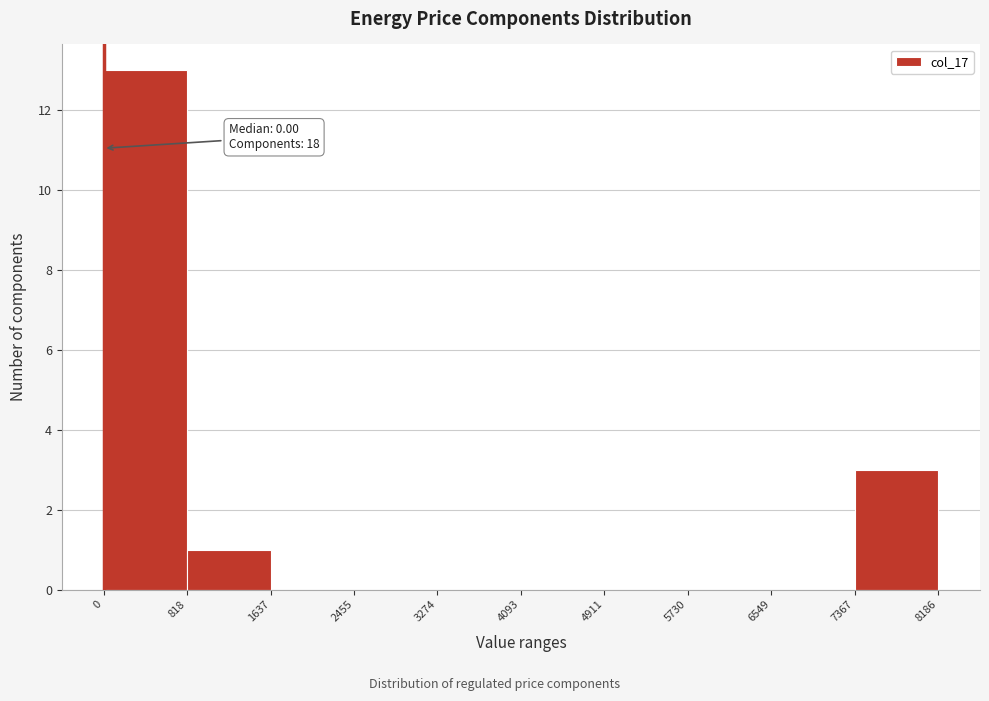

Which range on the x-axis has the tallest bar?

0 to 818